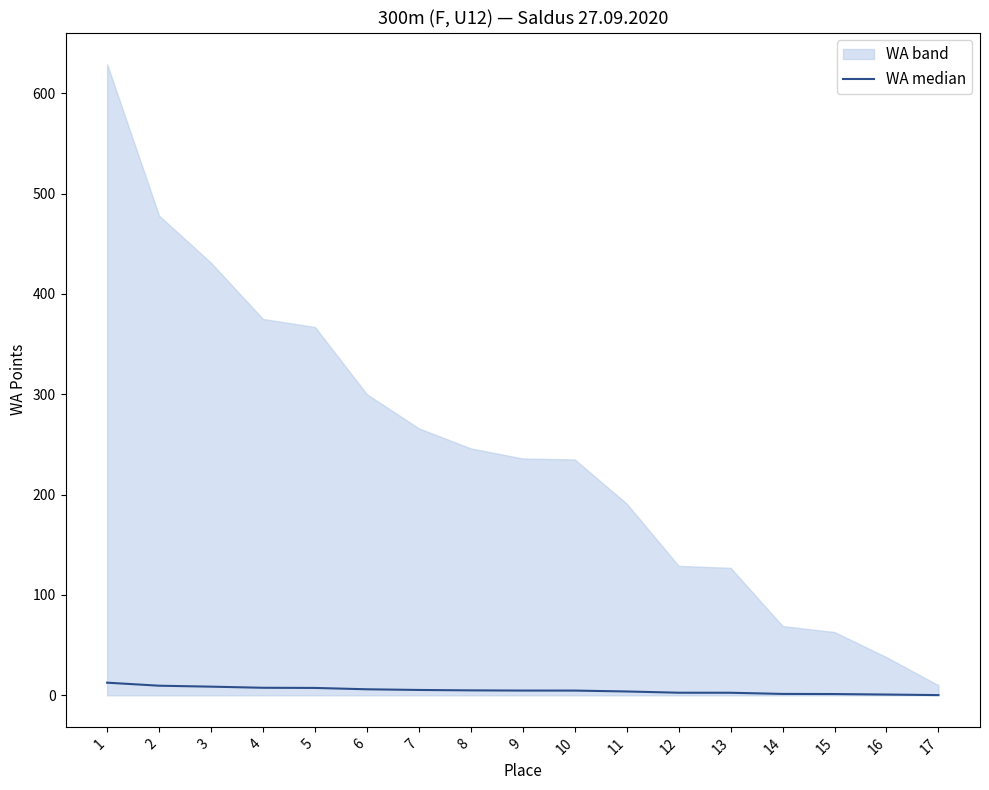

Rank the categories by value from lowest to highest.

17, 16, 15, 14, 13, 12, 11, 10, 9, 8, 7, 6, 5, 4, 3, 2, 1